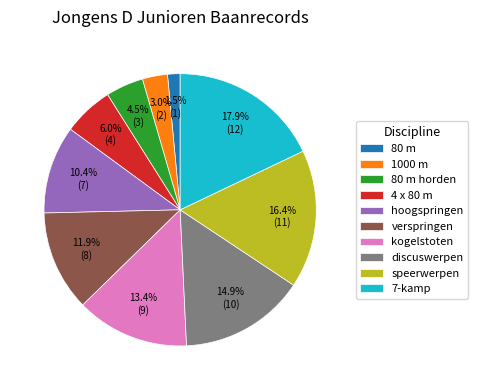

What percentage is the discuswerpen slice, to the nearest percent?

15%